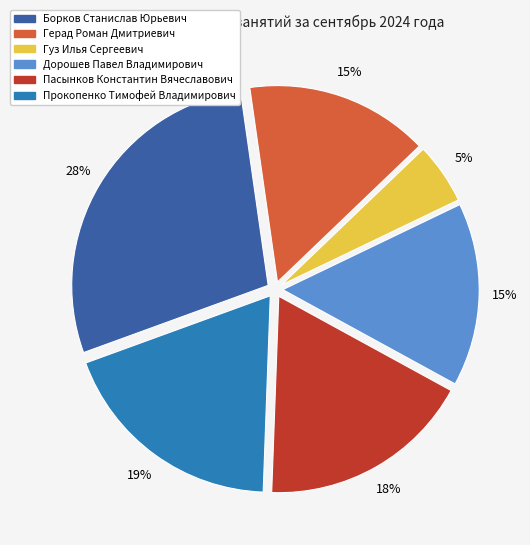

Combined, do Гуз Илья Сергеевич and Борков Станислав Юрьевич account for over 50%?

No